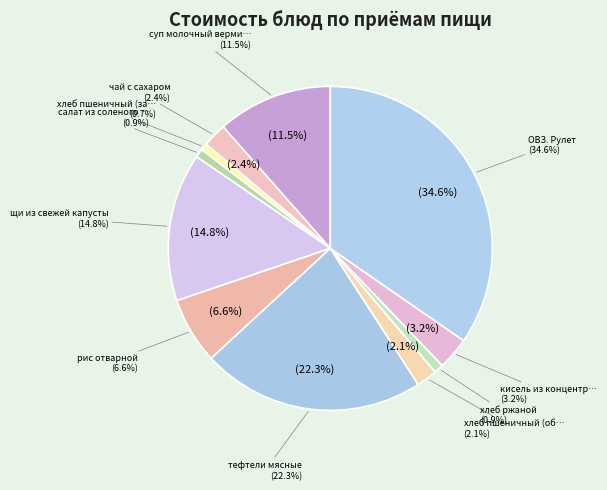

Is it true that тефтели мясные is 22% of the pie?

True